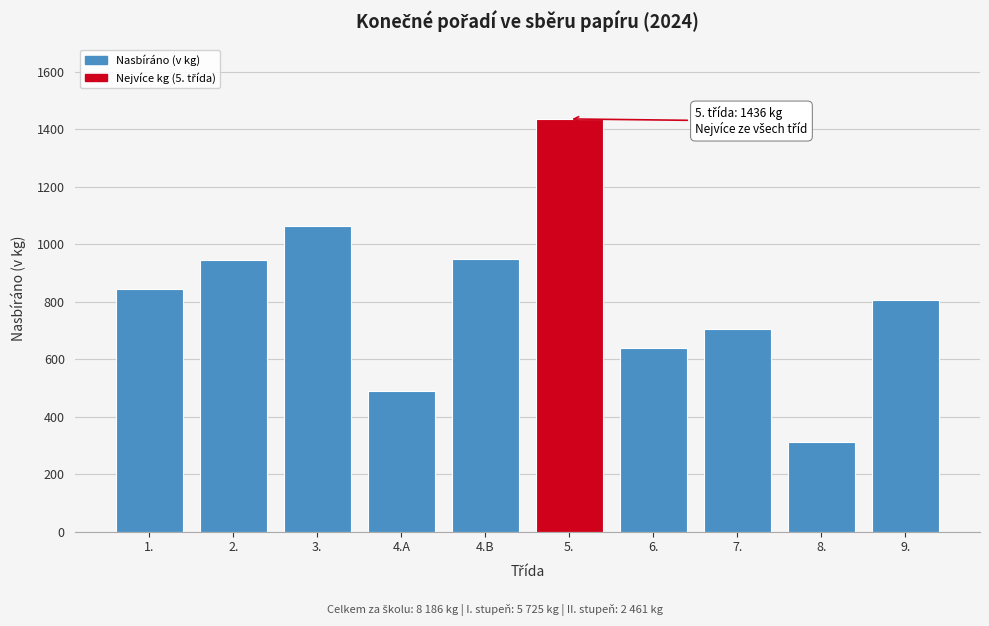

The value at 8. is 312. True or false?

True